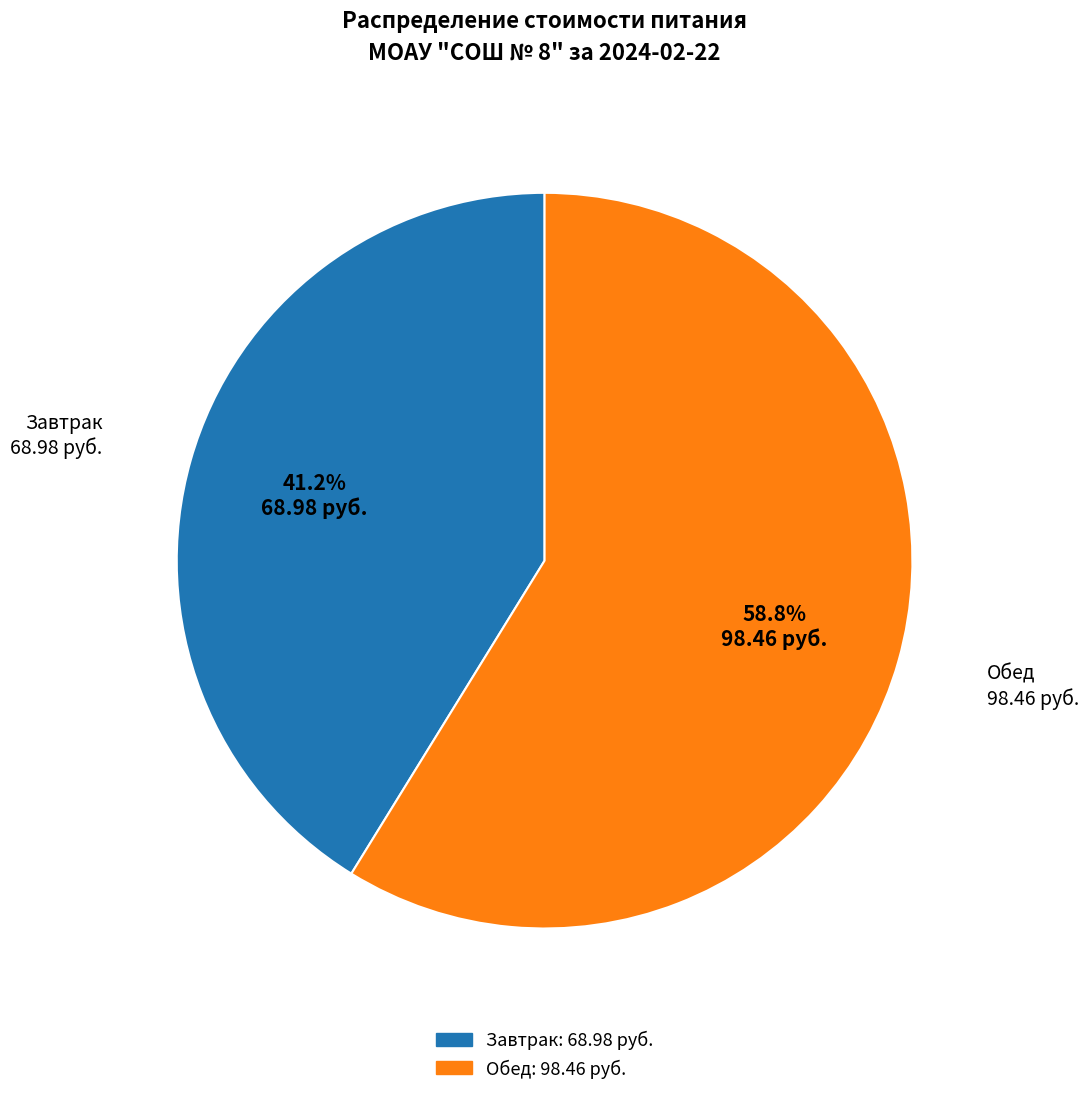

What is the smallest slice in the pie chart?

Завтрак